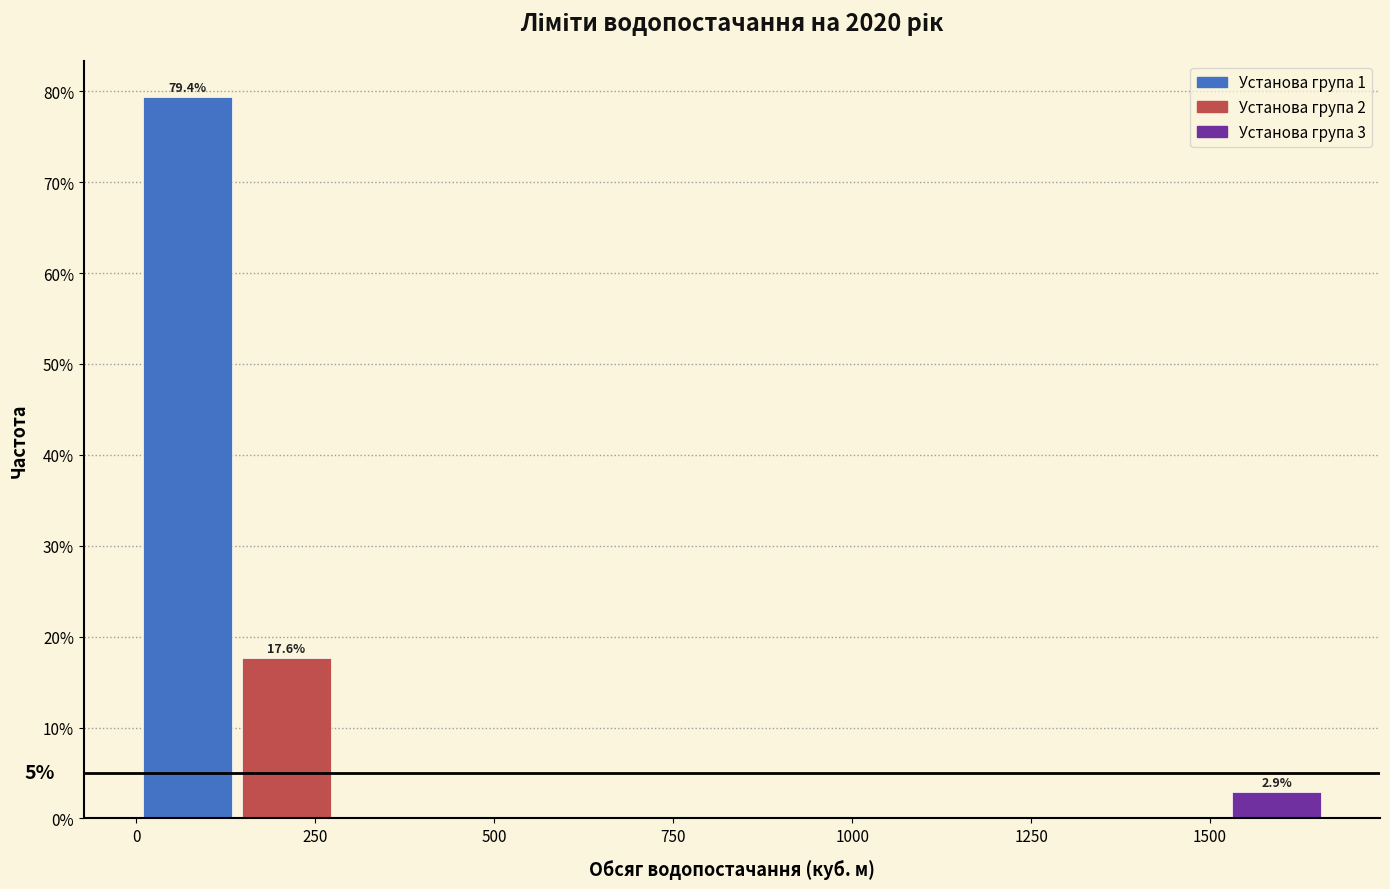

Around what value on the x-axis is the tallest bar? Give the approximate position of its centre, as read against the axis.

50